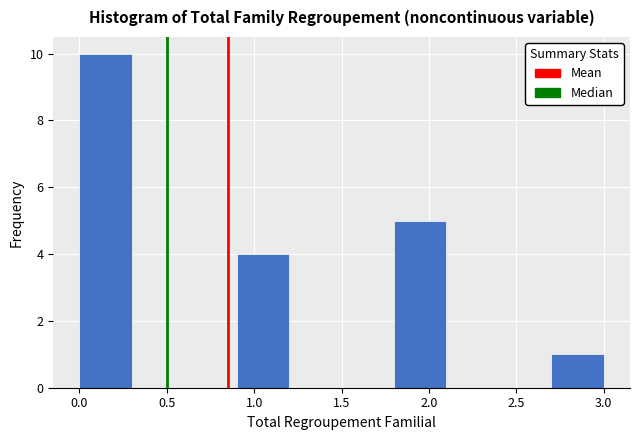

Reading left to right, list every bar in this chart as the range it spans on the x-axis followed by its height. The values are not printed on the chart, so give them approximately, as read against the axis.

0.0 to 0.3: 10
0.3 to 0.6: 0
0.6 to 0.9: 0
0.9 to 1.2: 4
1.2 to 1.5: 0
1.5 to 1.8: 0
1.8 to 2.1: 5
2.1 to 2.4: 0
2.4 to 2.7: 0
2.7 to 3.0: 1